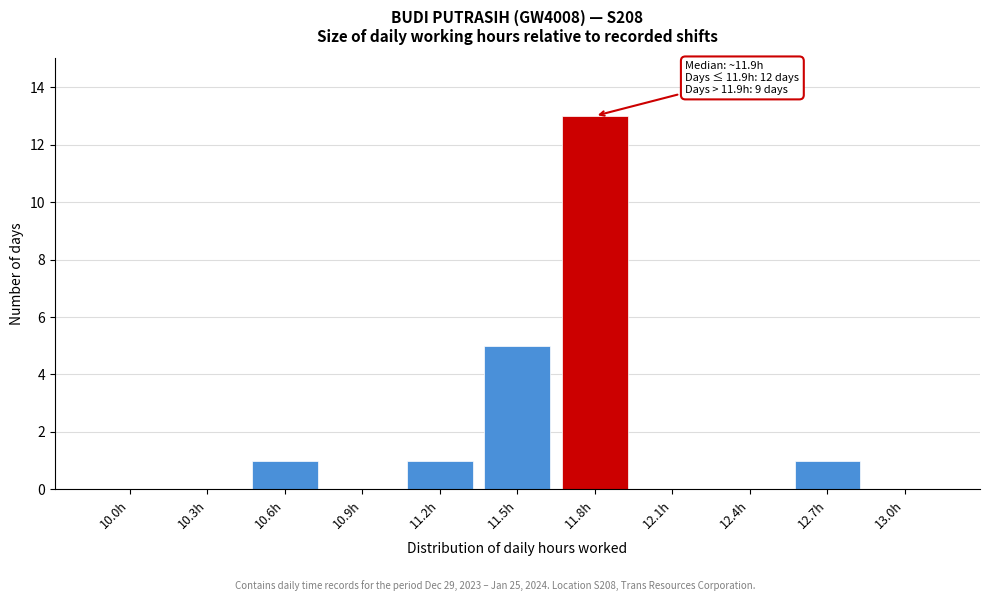

Reading left to right, what are all the values shown in this chart?

10.0h=0	10.3h=0	10.6h=1	10.9h=0	11.2h=1	11.5h=5	11.8h=13	12.1h=0	12.4h=0	12.7h=1	13.0h=0